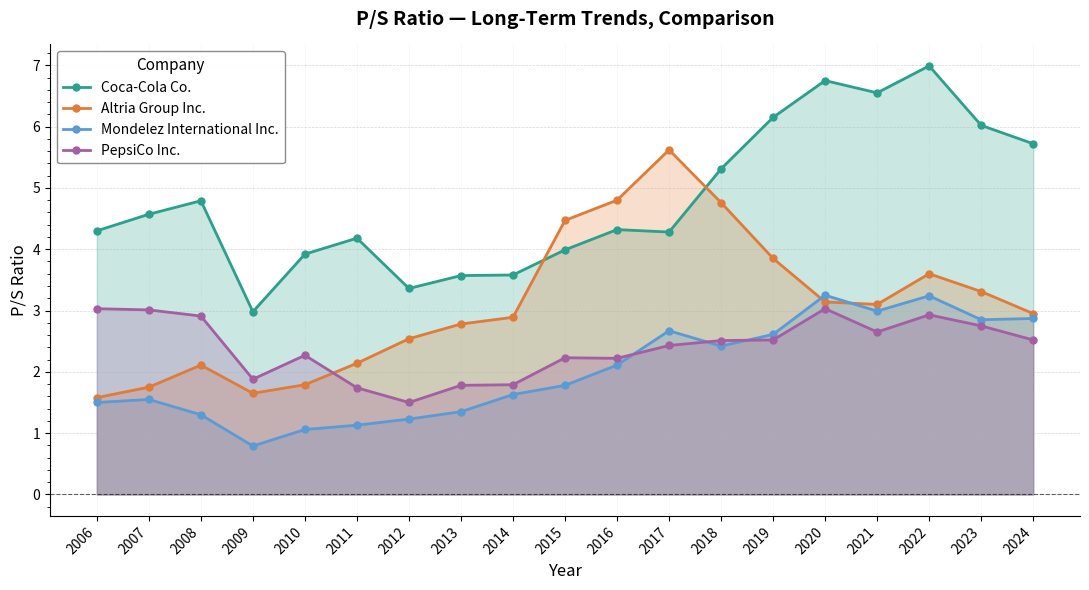

What is the sum of the Mondelez International Inc. values at 2011 and 2017?

3.8